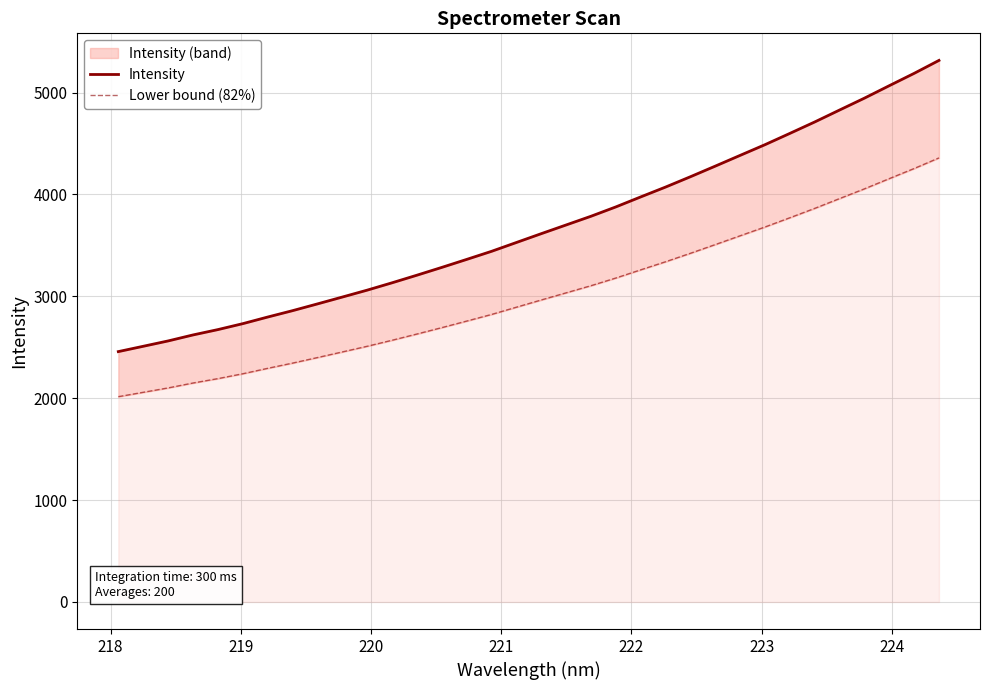

What are all the series names shown in the legend?

Intensity, Lower bound (82%)